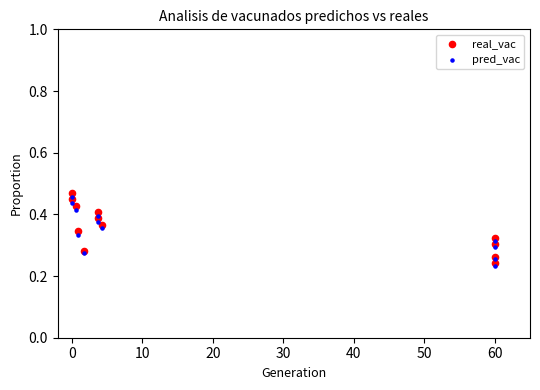

What are all the series names shown in the legend?

real_vac, pred_vac